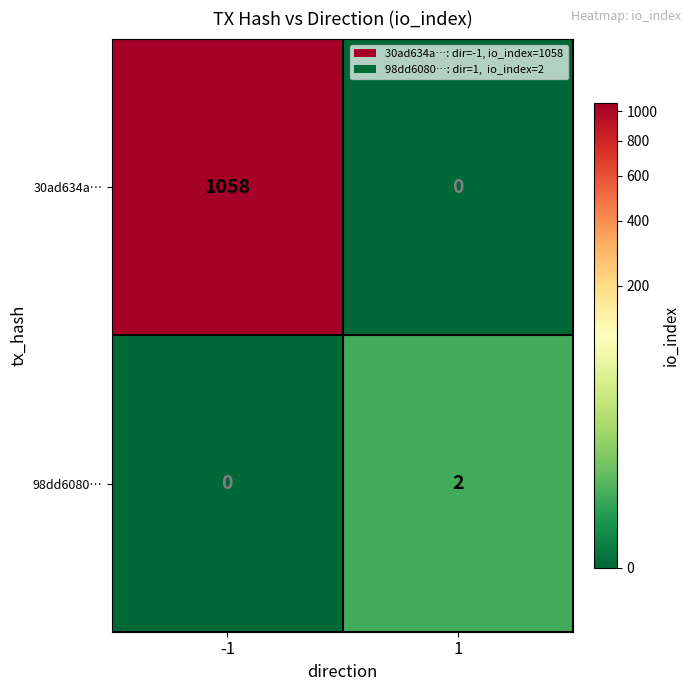

What is the difference between the 30ad634a… values at 1 and -1?

1058